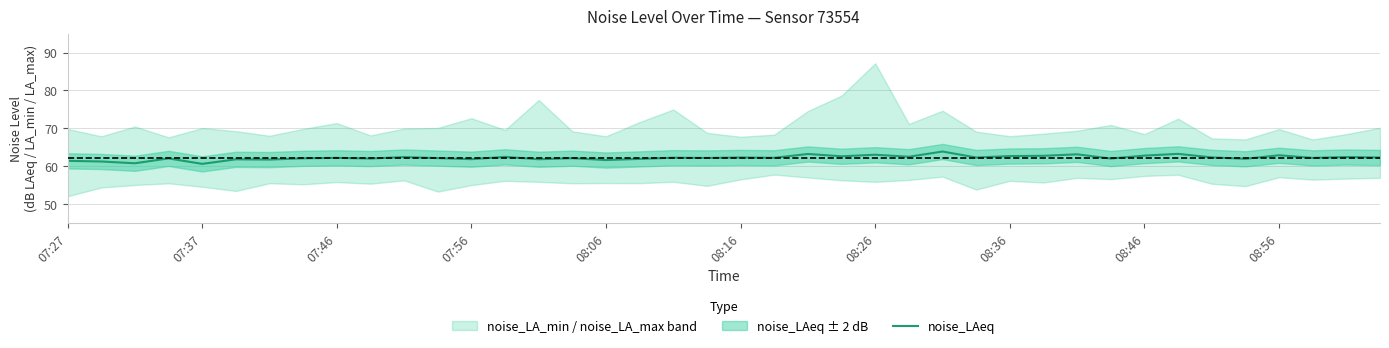

The value at 38 is 89.0. True or false?

False